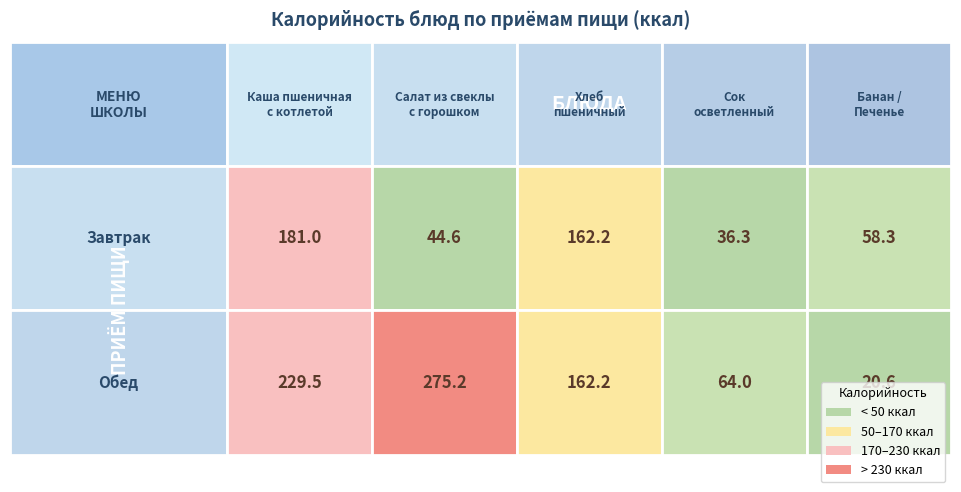

Which series has the largest range (max minus min)?

Обед